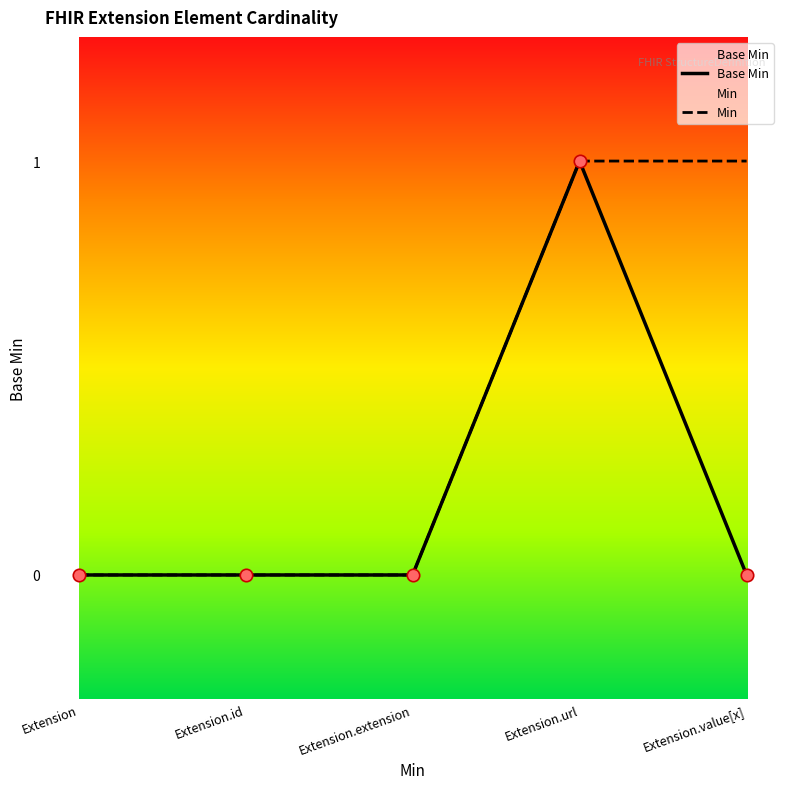

What is the change in value from Extension to Extension.url?

+1